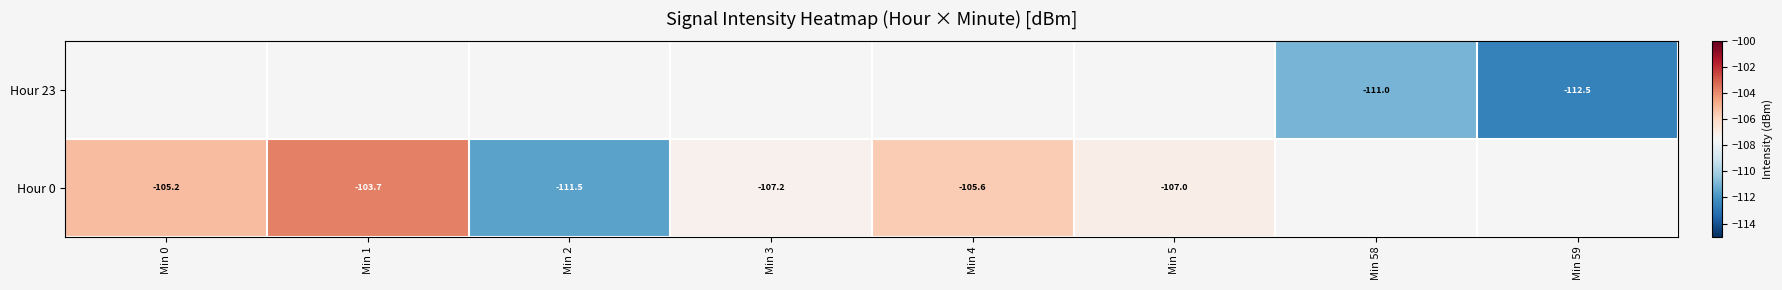

Is the value of Hour 0 at Min 0 greater than the value of Hour 23 at Min 59?

Yes